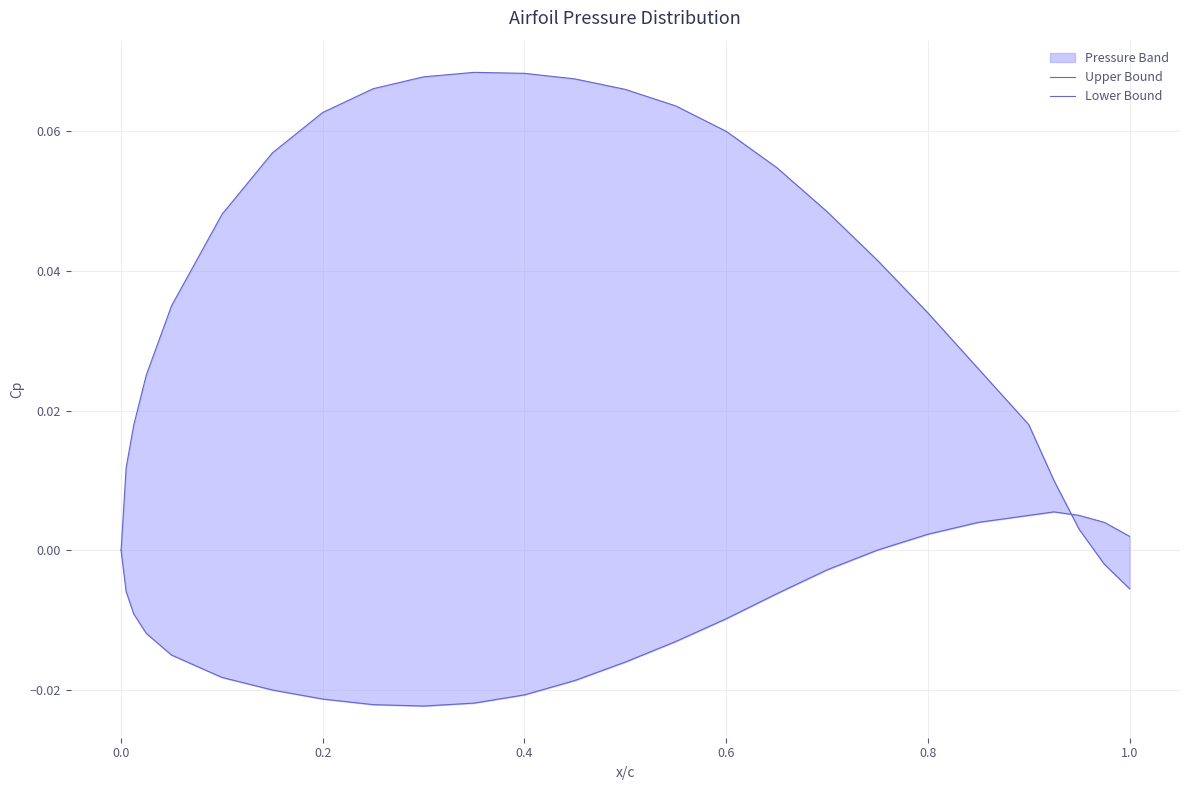

What is the highest value of the Upper Bound series?

0.1